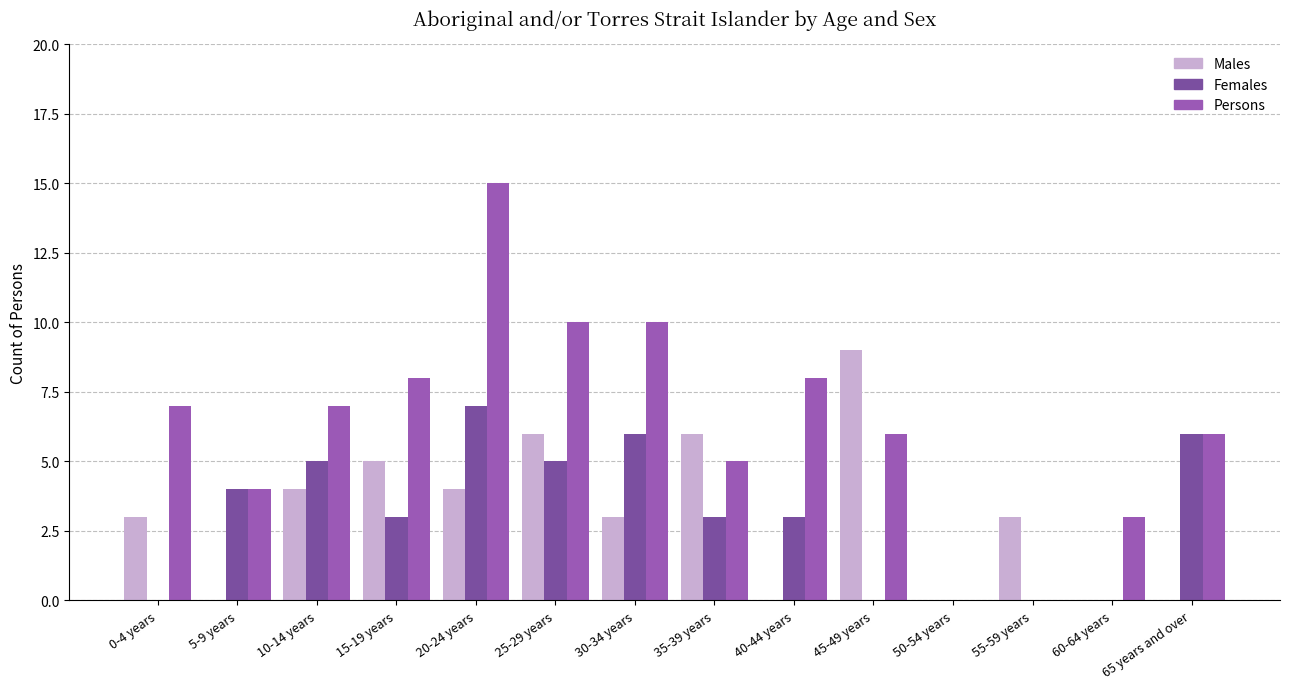

Is the value of Males at 60-64 years greater than the value of Females at 30-34 years?

No